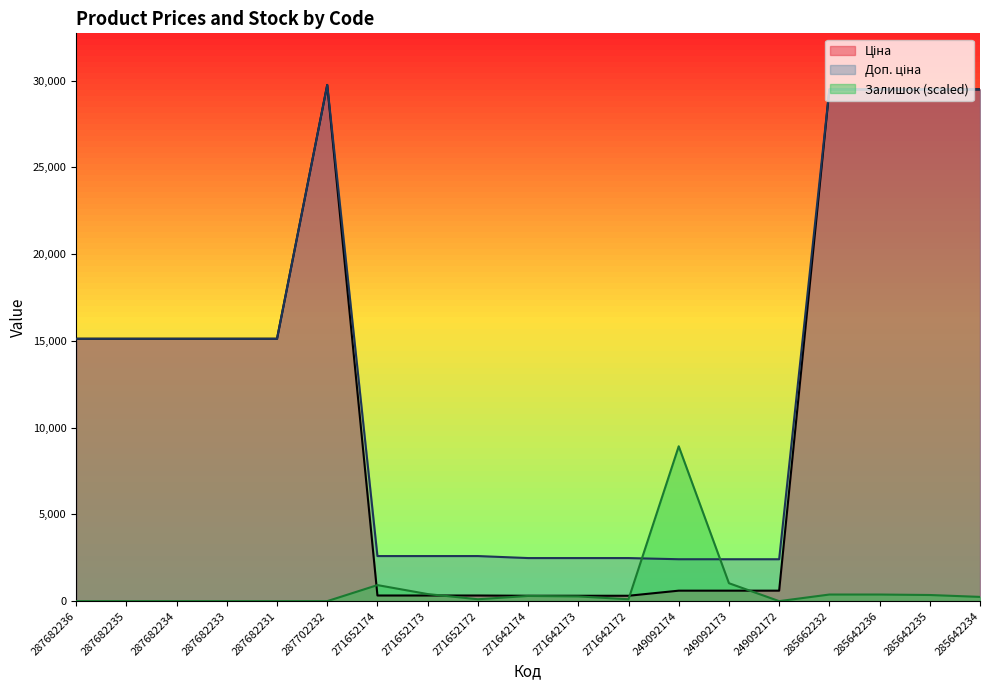

Reading right to left, list all the values displayed in this chart.

Ціна: 29491.5	29491.5	29491.5	29491.5	603.7	603.7	603.7	310.3	310.3	310.3	324.8	324.8	324.8	29747.2	15120.0	15120.0	15120.0	15120.0	15120.0
Доп. ціна: 29491.5	29491.5	29491.5	29491.5	2414.8	2414.8	2414.8	2482.4	2482.4	2482.4	2598.3	2598.3	2598.3	29747.2	15120.0	15120.0	15120.0	15120.0	15120.0
Залишок: 244.9	353.7	380.9	380.9	0.0	1033.9	8924.2	108.8	272.1	299.3	108.8	408.1	925.1	0.0	0.0	0.0	0.0	0.0	0.0